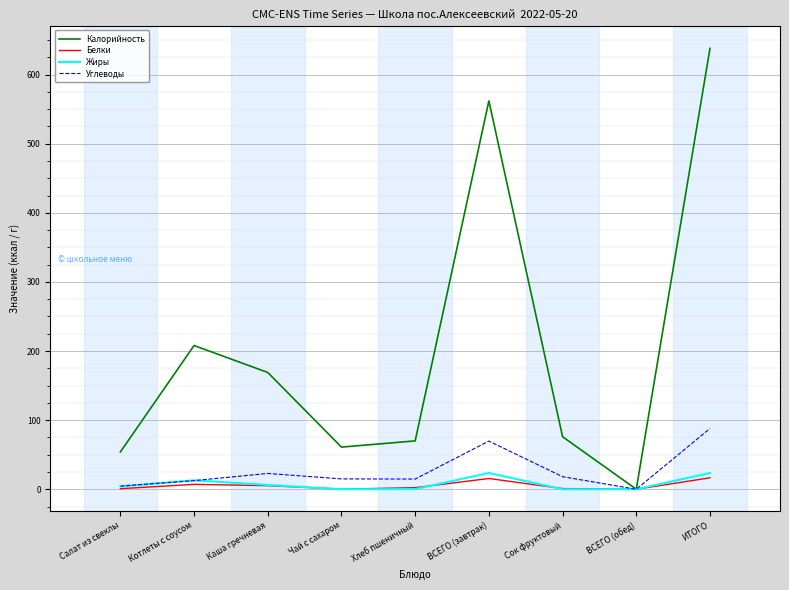

At how many categories does at least one series exceed 376?

2